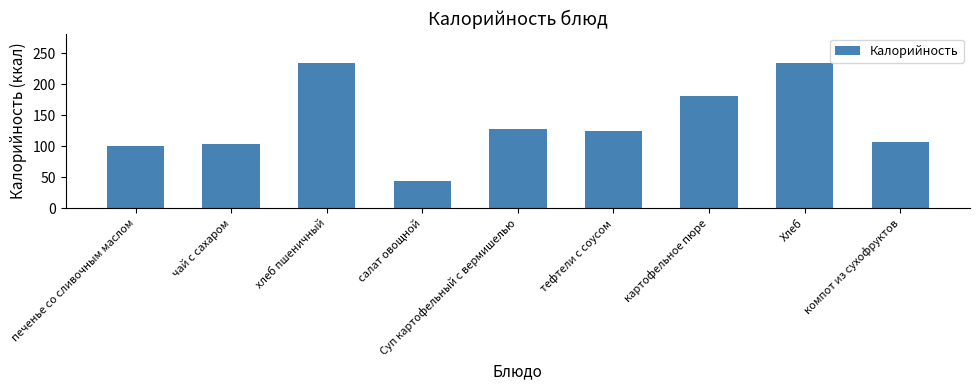

What is the smallest value displayed?

44.5